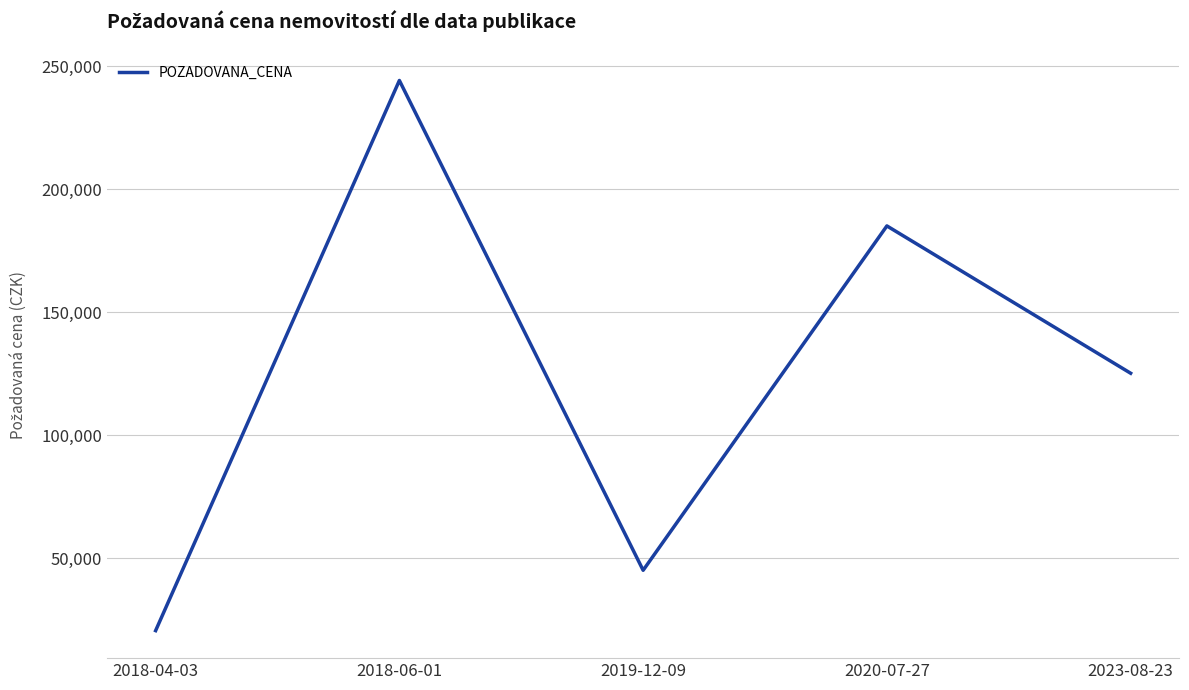

How many lines are shown in the chart?

1